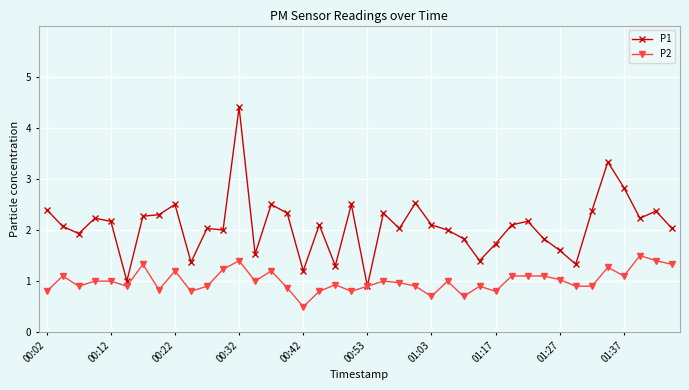

Which series has the largest total across all categories?

P1